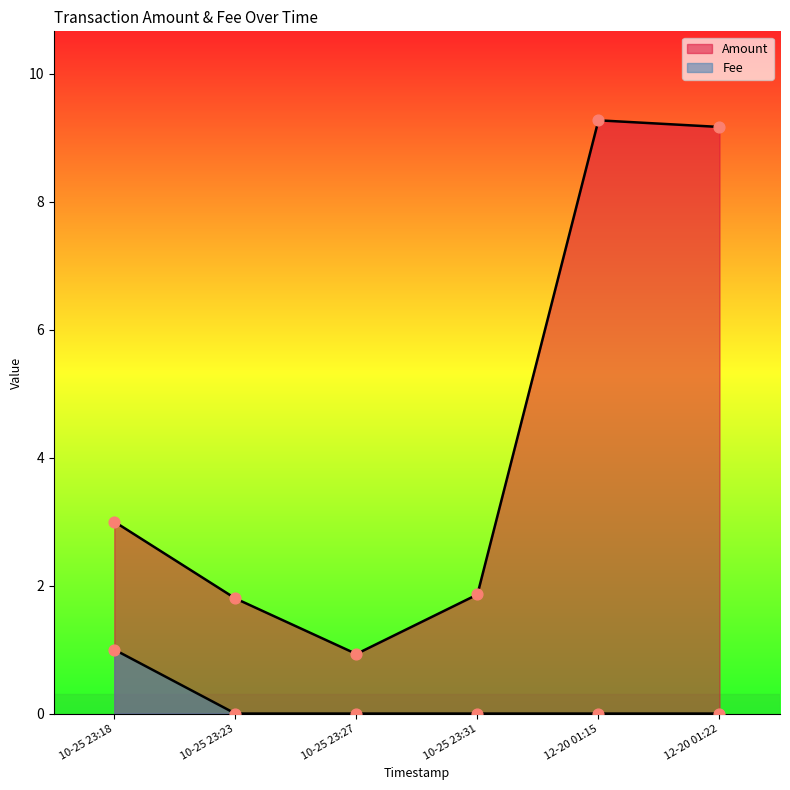

What are all the series names shown in the legend?

Amount, Fee